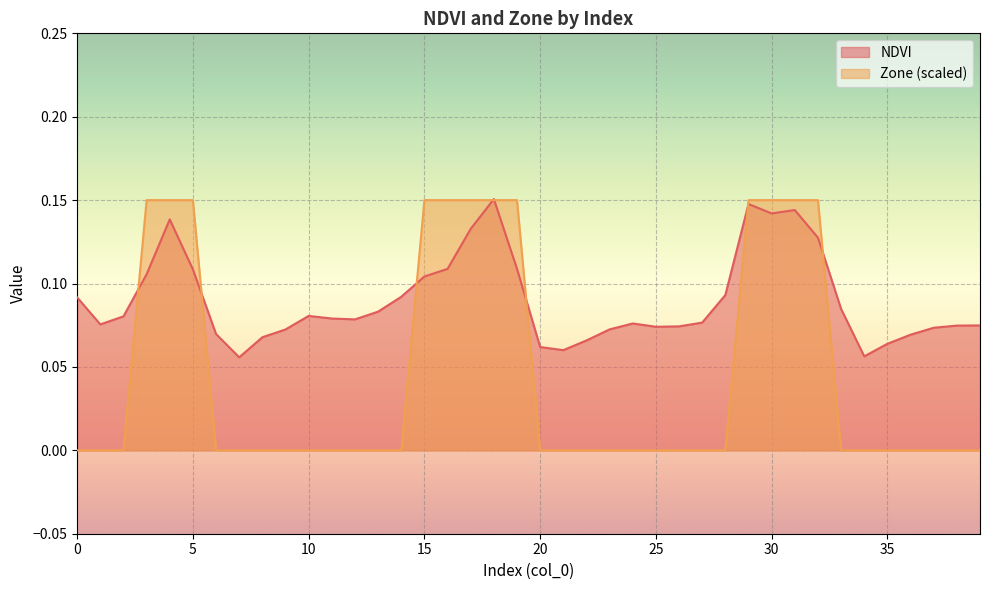

True or false: NDVI has more than 1 interior local peaks.

True